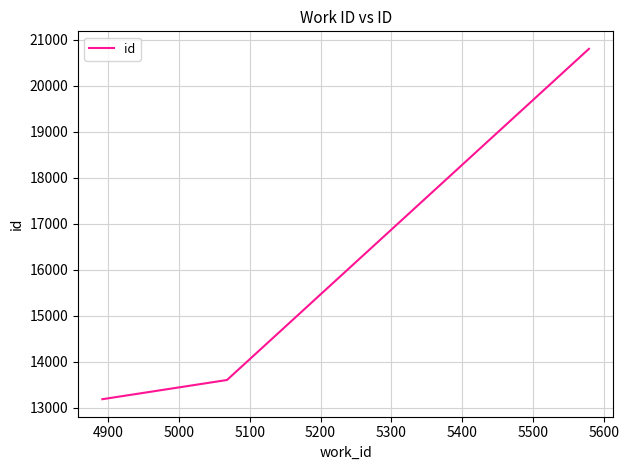

Count the number of data series in this chart.

1